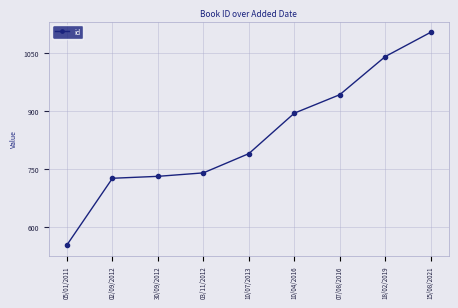

What is the sum of all values?

7525